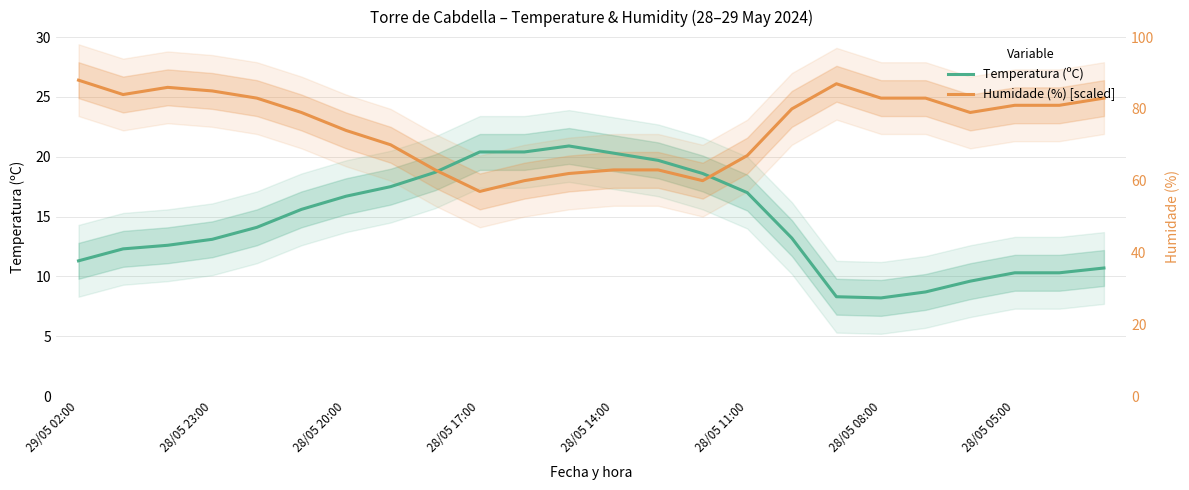

Count the number of data series in this chart.

2